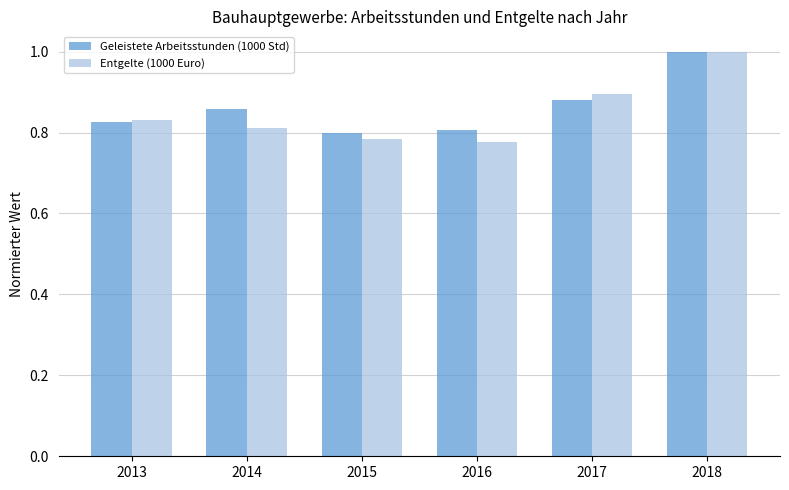

At how many categories does at least one series exceed 0?

6